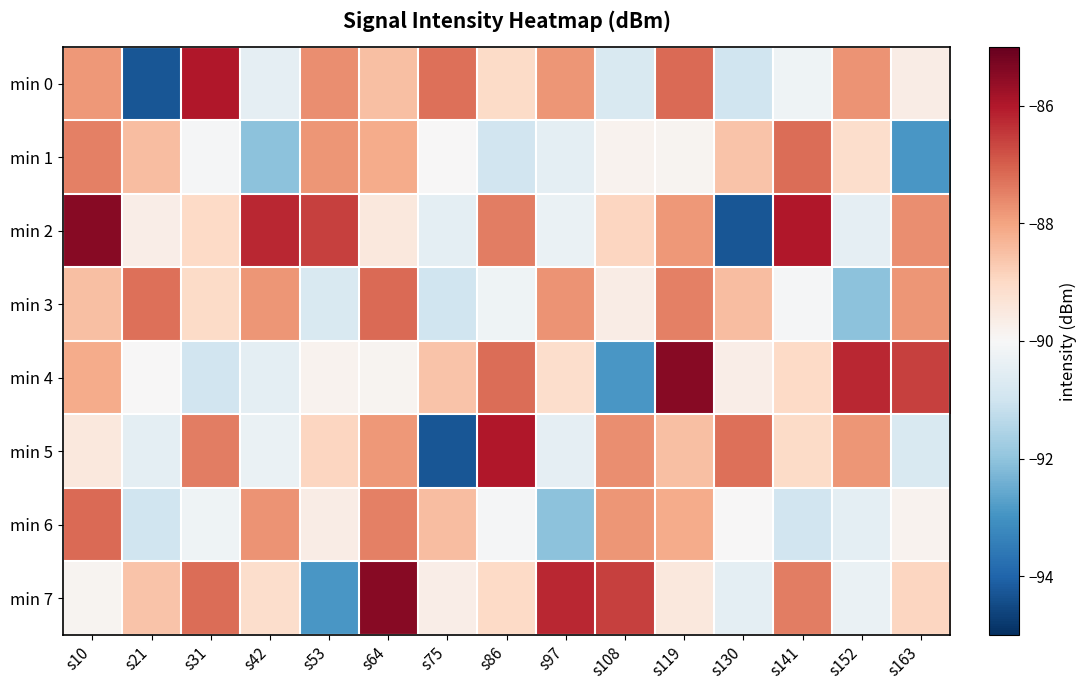

What is the maximum value shown in the chart?

-85.5